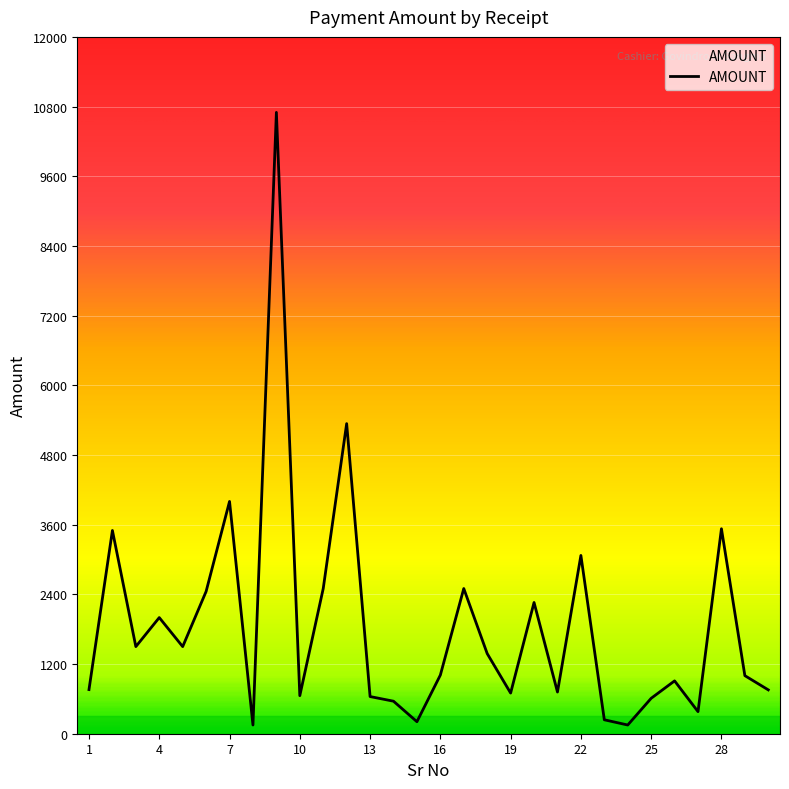

What is the greatest value displayed?

10700